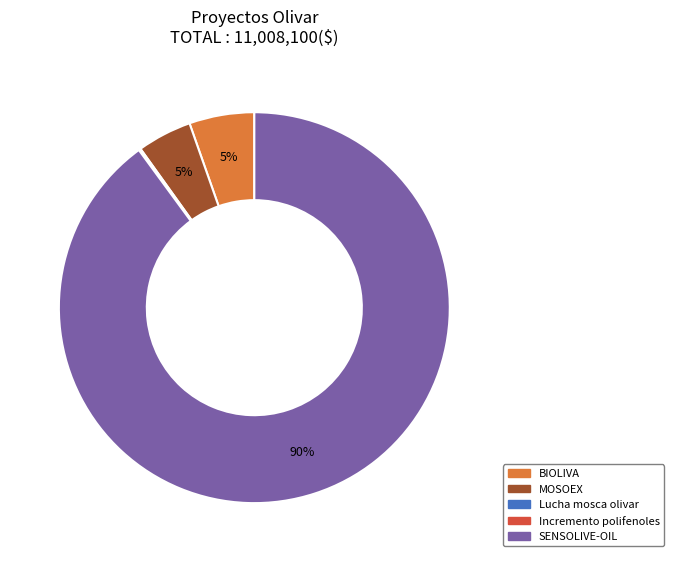

Which slice is the largest?

SENSOLIVE-OIL